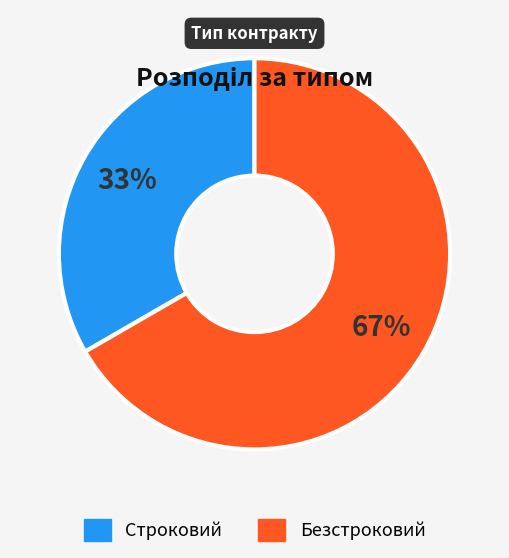

Which slice is the largest?

Безстроковий